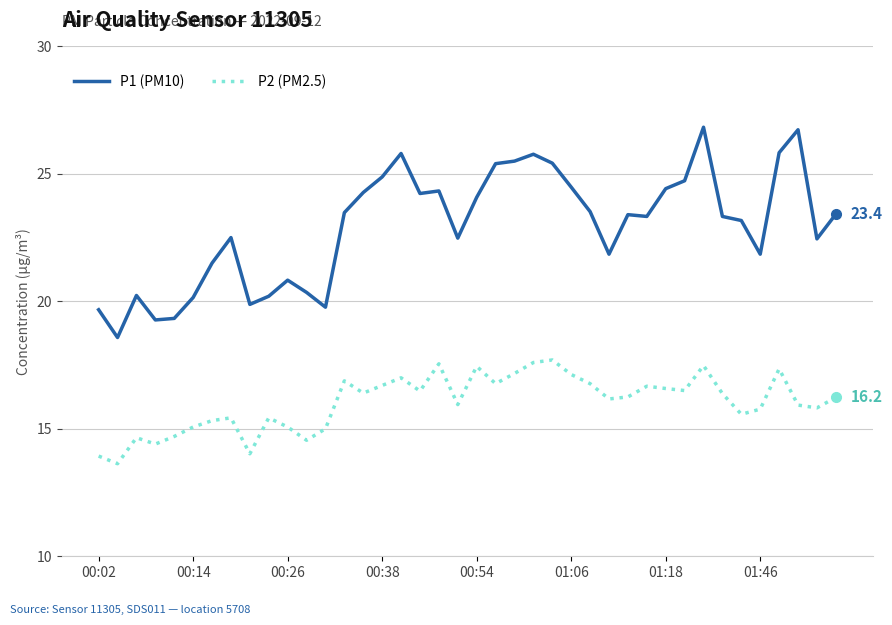

True or false: P1 (PM10) has more than 0 points higher than both neighbors.

True